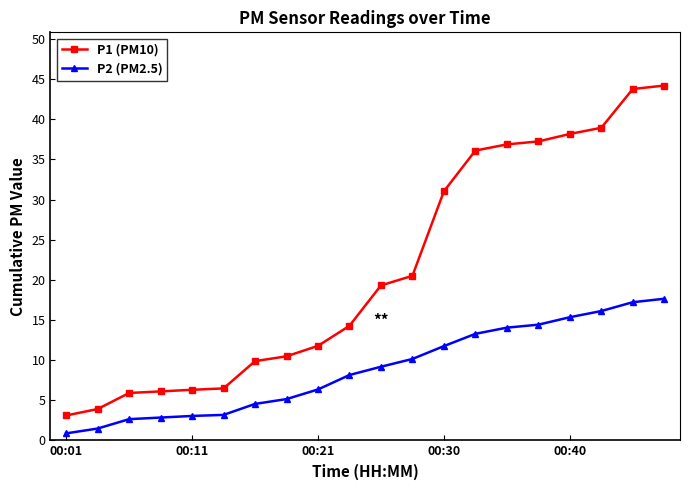

Which series has the largest total across all categories?

P1 (PM10)